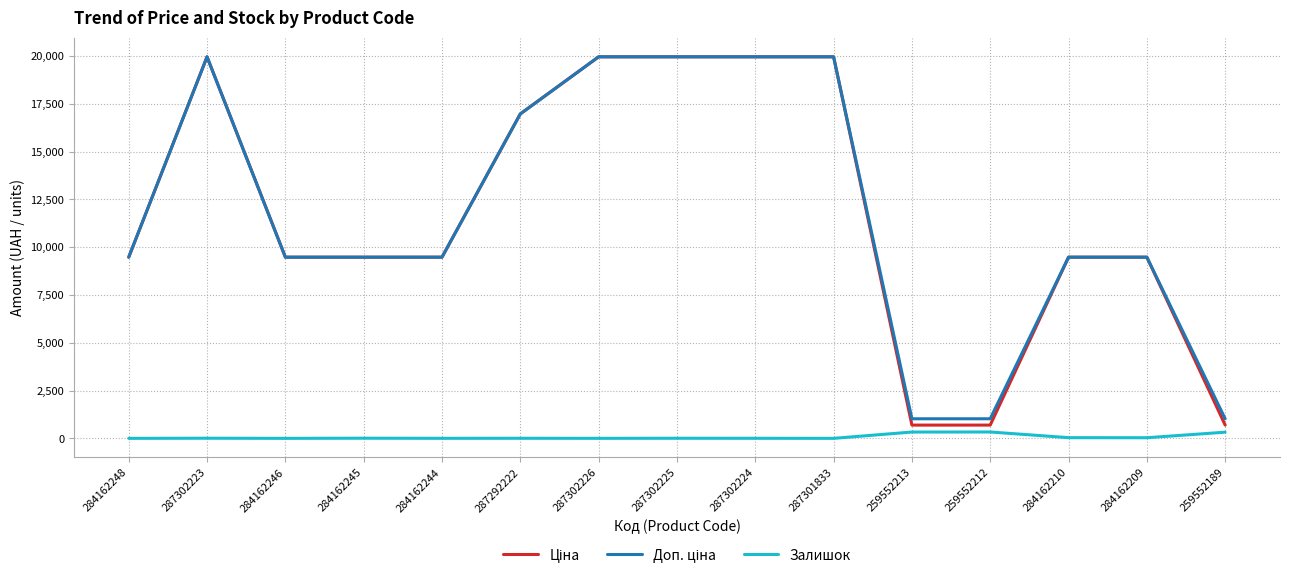

In Залишок, how many points are higher than both neighbors (excluding endpoints)?

5